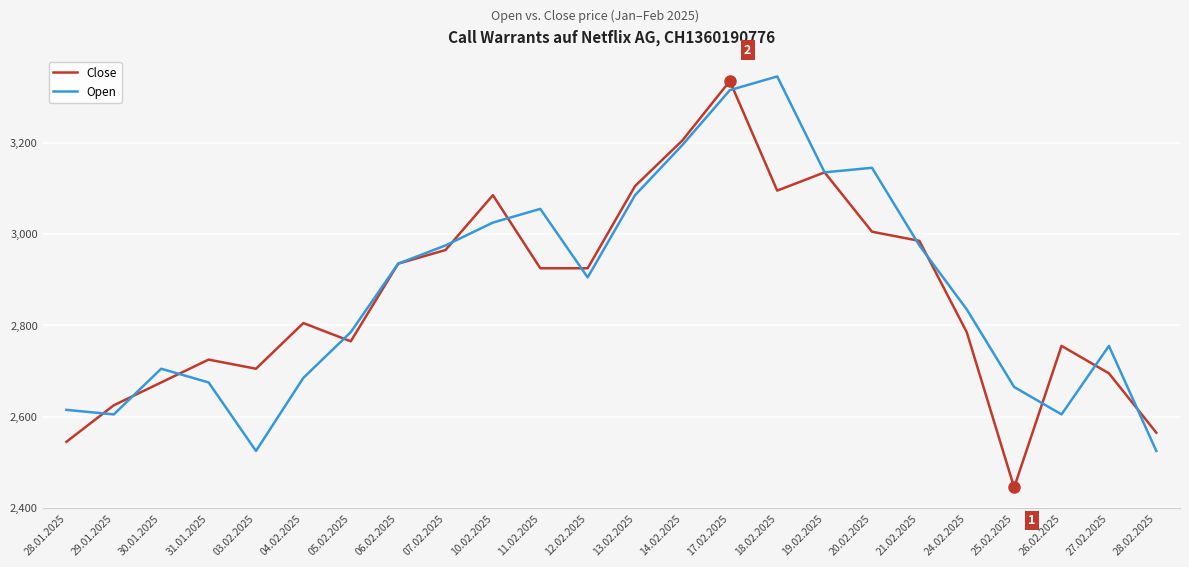

What is the difference between the second highest and minimum values in the Close series?

760